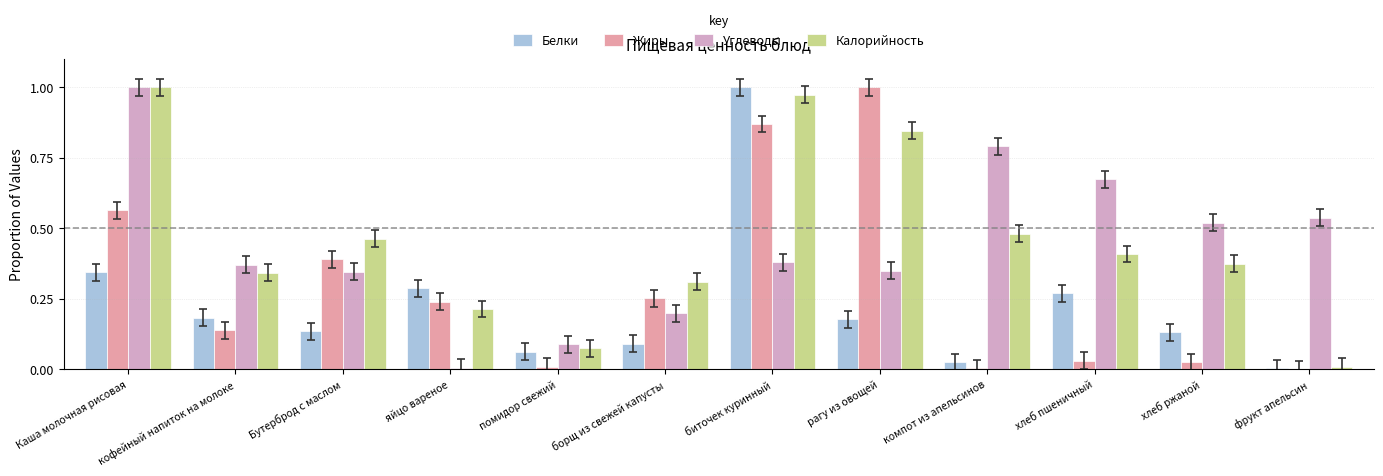

True or false: Белки has a value of 0.1 at рагу из овощей.

False